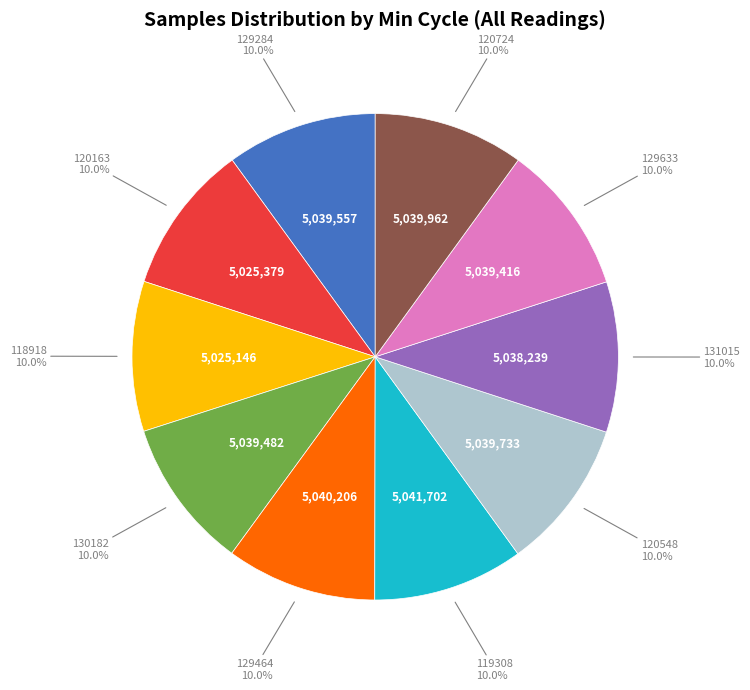

Does any single category account for the majority?

No